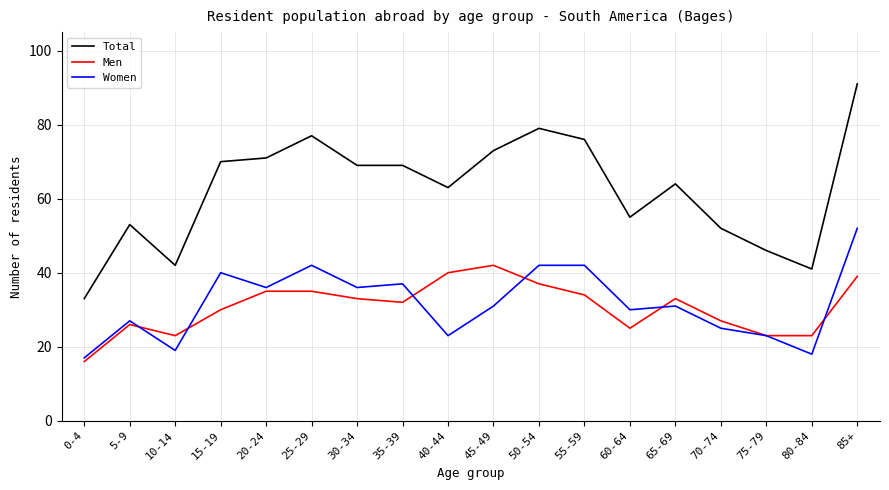

At which category is the sum across all series the highest?

85+